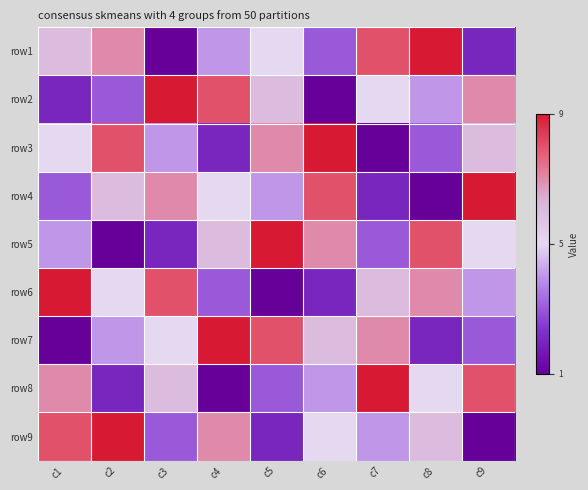

What is the difference between the highest and lowest values at c4?

1.0